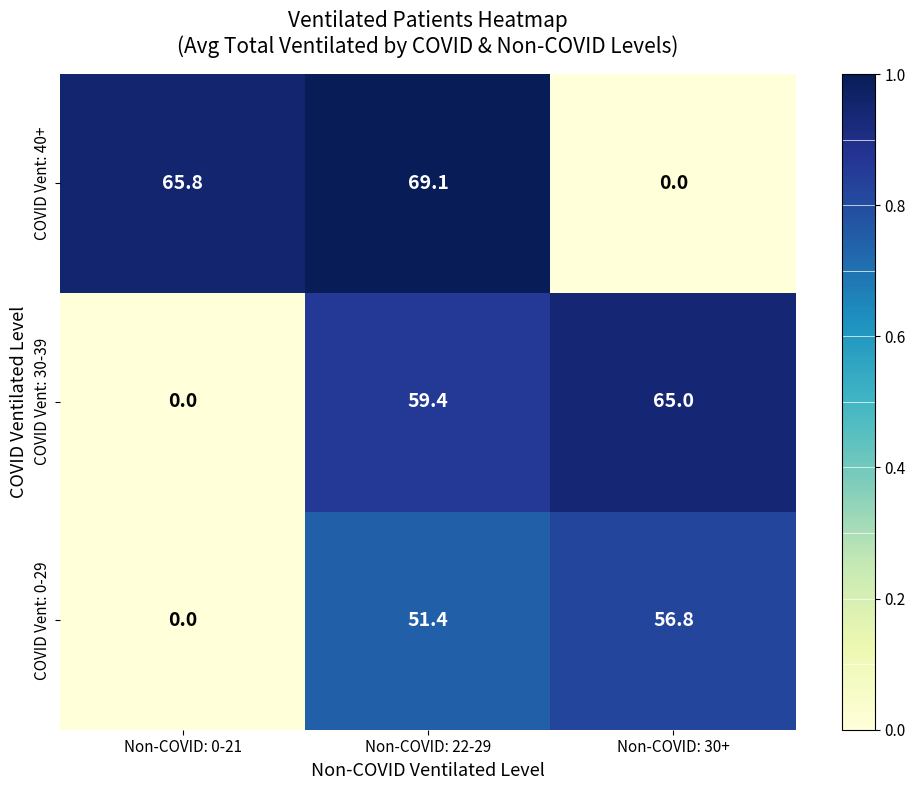

Reading right to left, list all the values displayed in this chart.

COVID Vent: 40+: 0.0	69.1	65.8
COVID Vent: 30-39: 65.0	59.4	0.0
COVID Vent: 0-29: 56.8	51.4	0.0